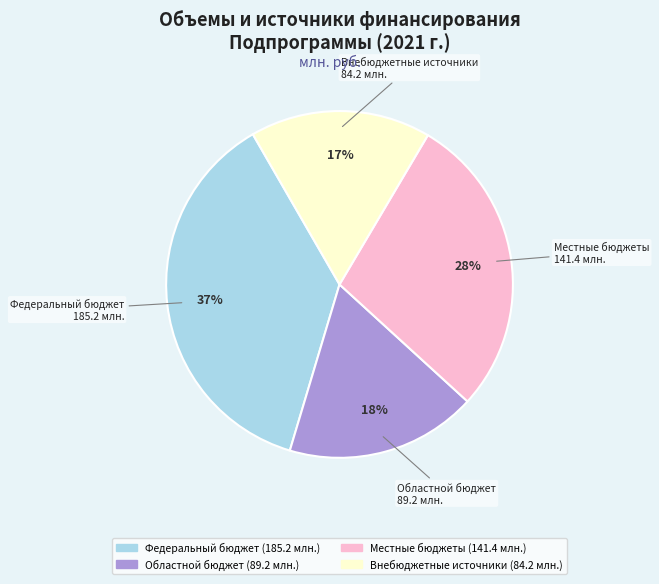

To the nearest percent, what is the difference between the Федеральный бюджет and Местные бюджеты slice percentages?

9%